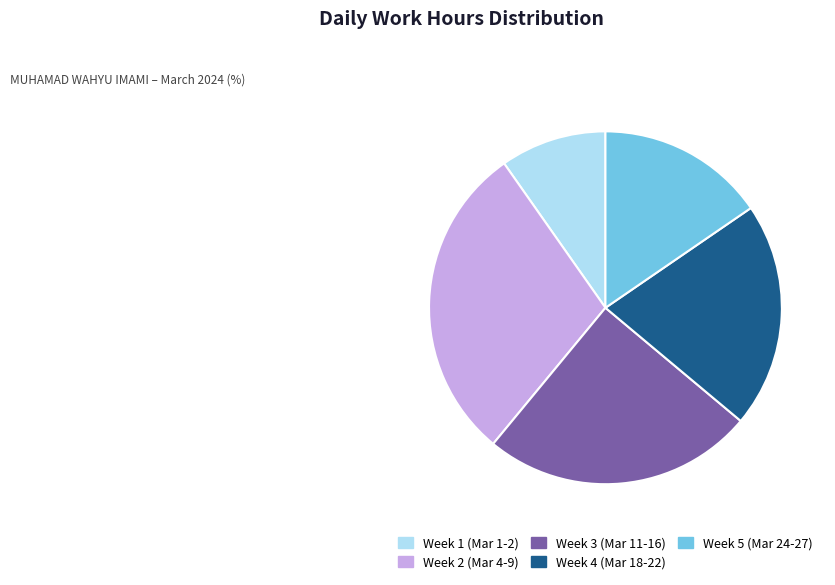

Which category has the biggest portion of the pie?

Week 2 (Mar 4-9)